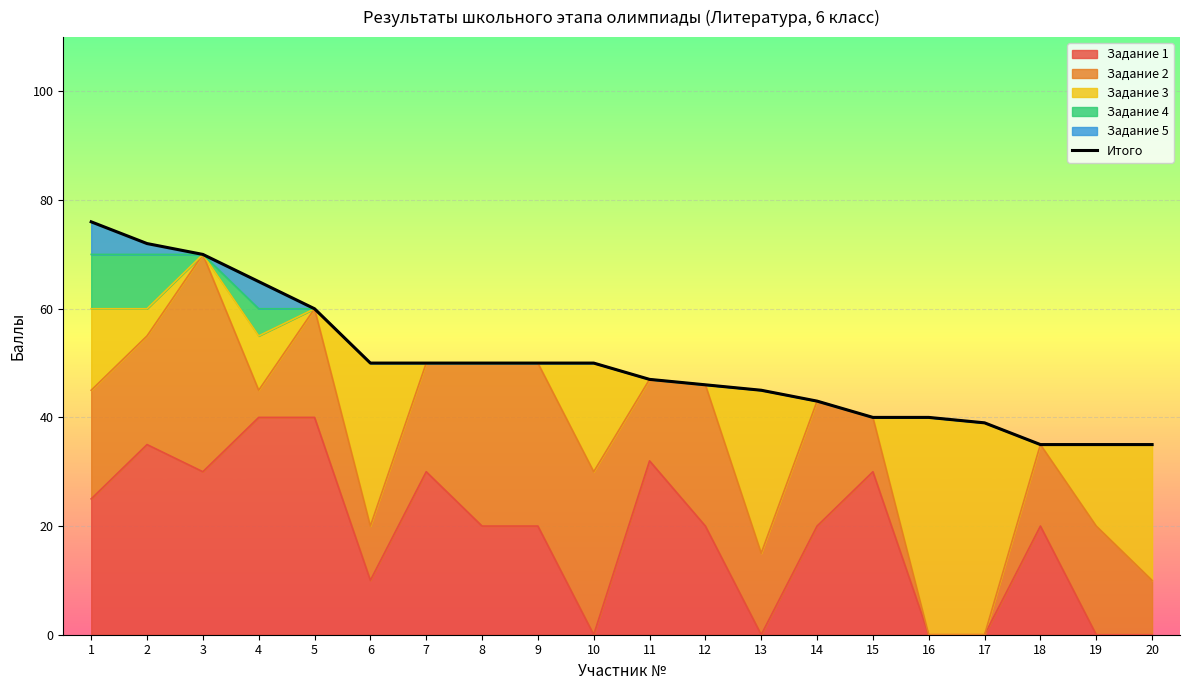

How many data points does each series have?

20